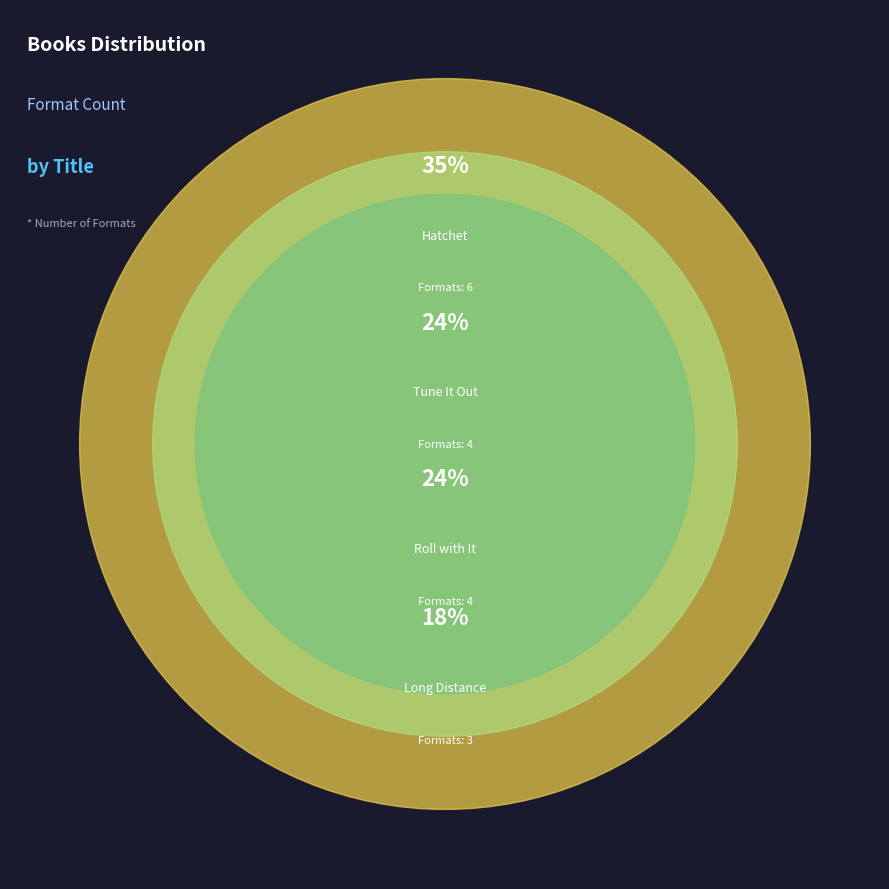

Rank the categories by value from lowest to highest.

Long Distance, Tune It Out, Roll with It, Hatchet